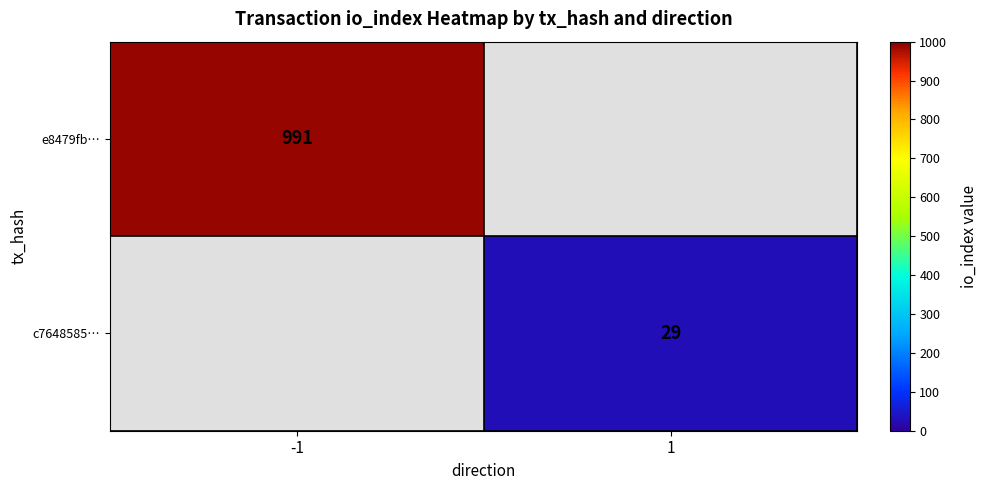

Rank the categories by c7648585… value from lowest to highest.

-1, 1